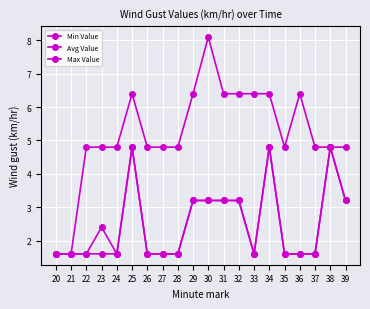

Read the Min Value value at 33.

1.6